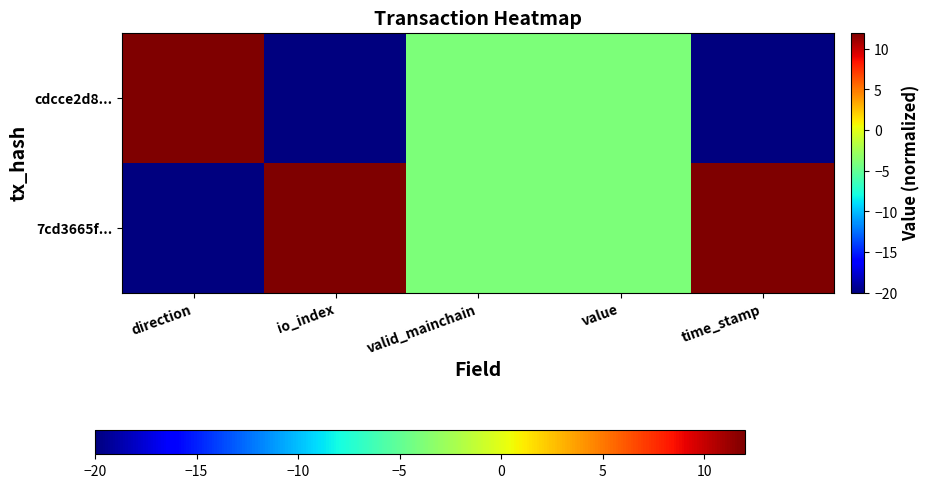

Reading right to left, extract all data points from this chart.

7cd3665f...: time_stamp=12	value=-4	valid_mainchain=-4	io_index=12	direction=-20
cdcce2d8...: time_stamp=-20	value=-4	valid_mainchain=-4	io_index=-20	direction=12